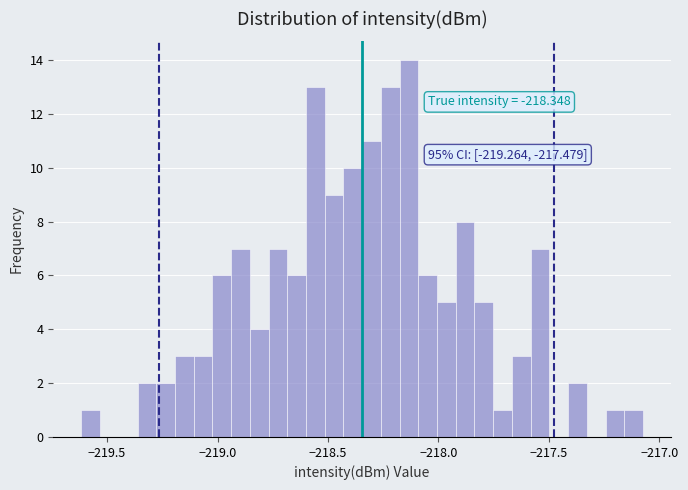

Around what value on the x-axis is the tallest bar? Give the approximate position of its centre, as read against the axis.

-218.15